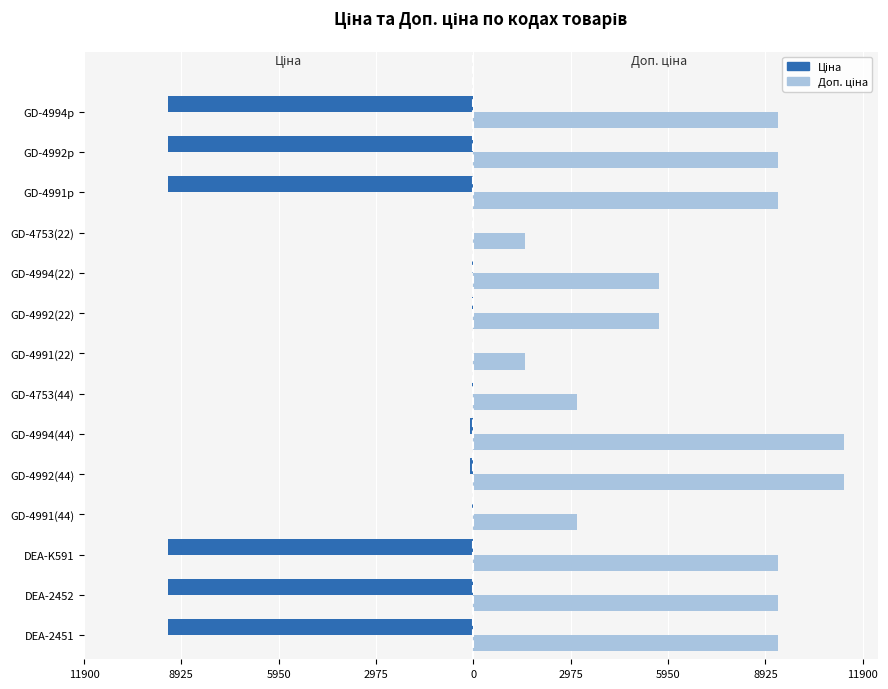

List the series in order of their overall mean, highest first.

Доп. ціна, Ціна